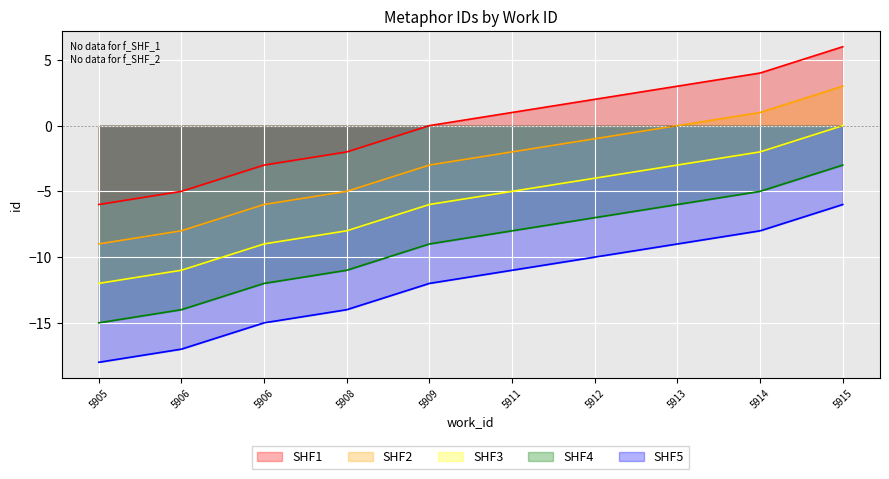

What is the value of the 8th point from the left?

3